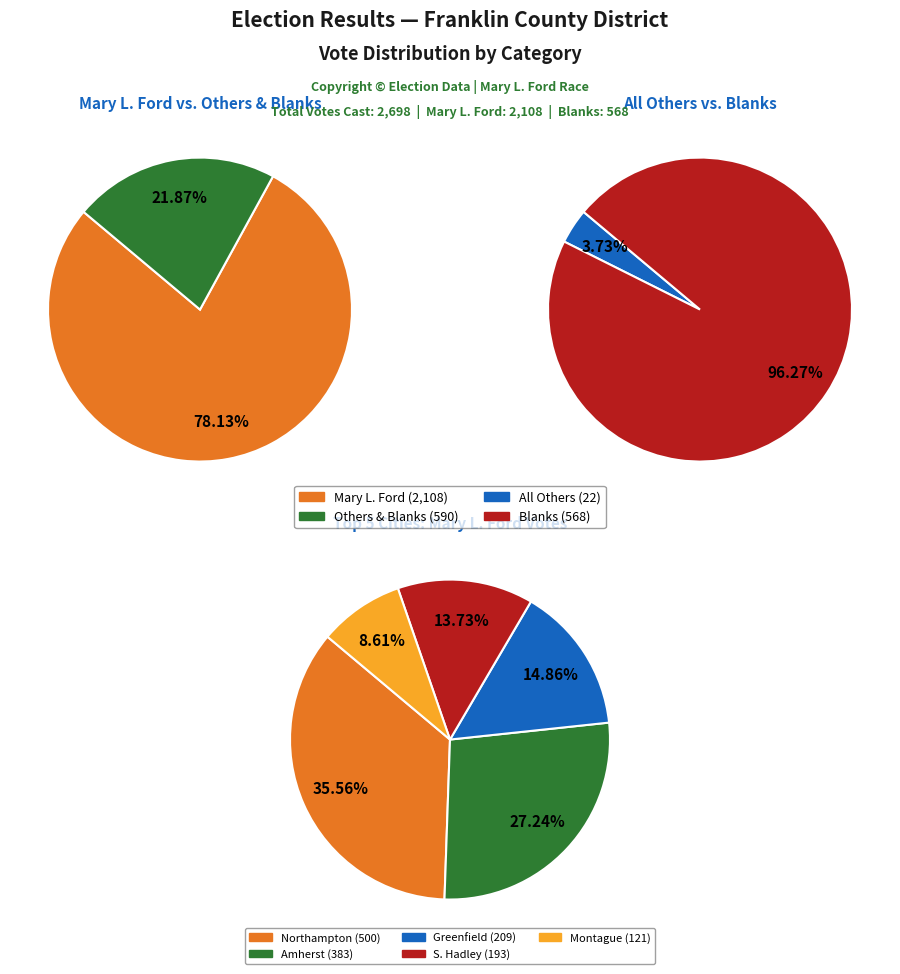

True or false: Amherst accounts for 14% of the total.

False